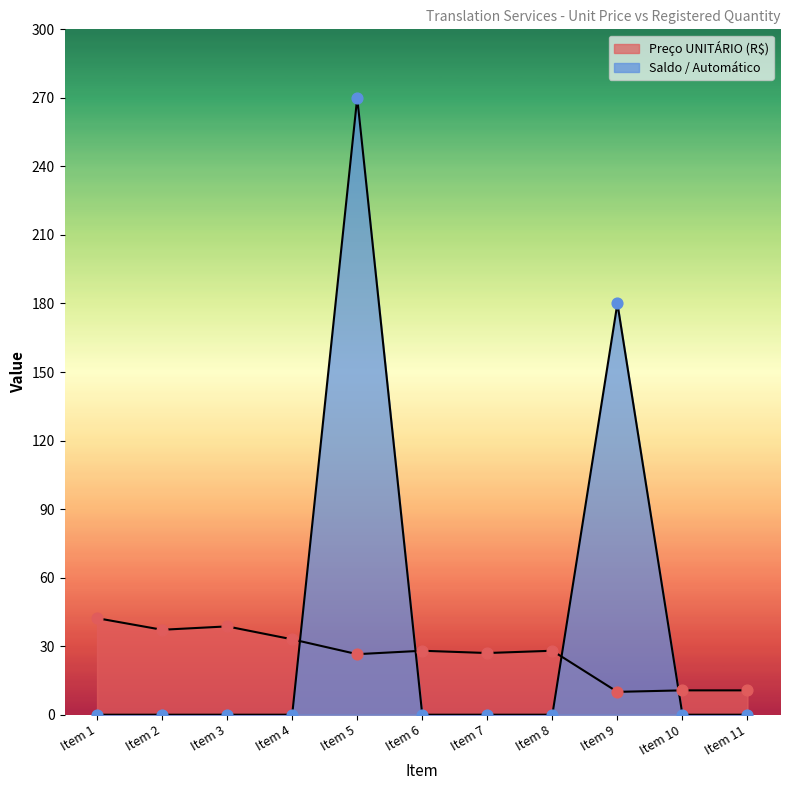

Which series reaches the maximum Y coordinate?

Saldo / Automático